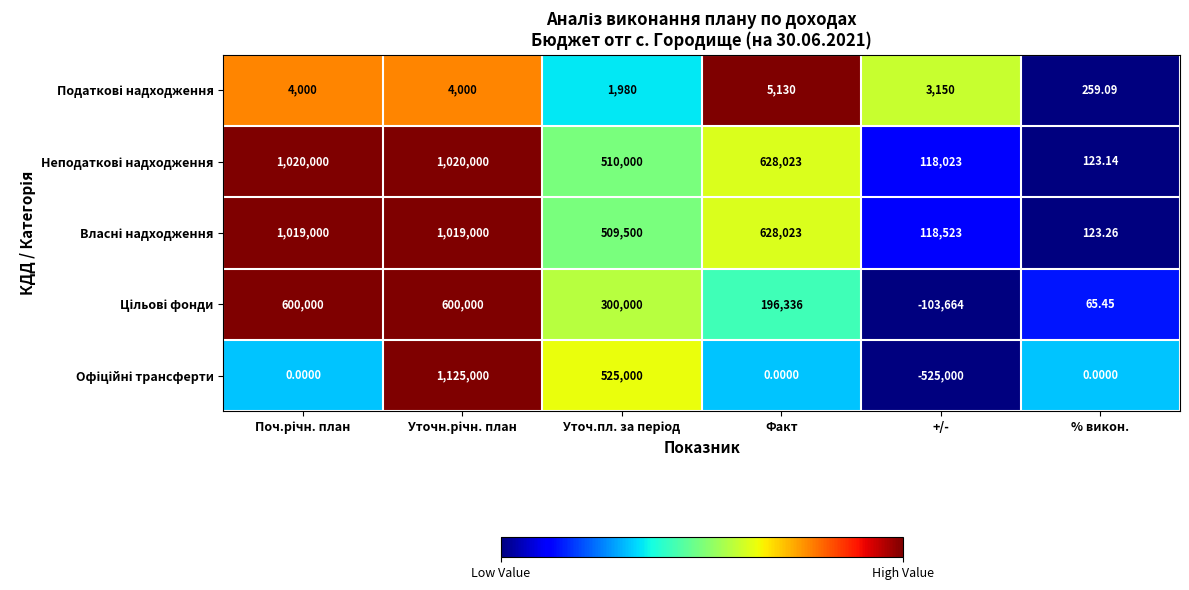

What is the total value across all series at +/-?

-388968.0